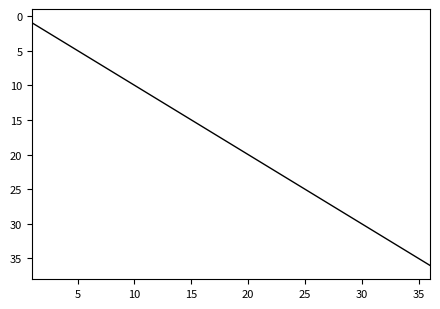

What is the difference between the maximum and minimum values?

35